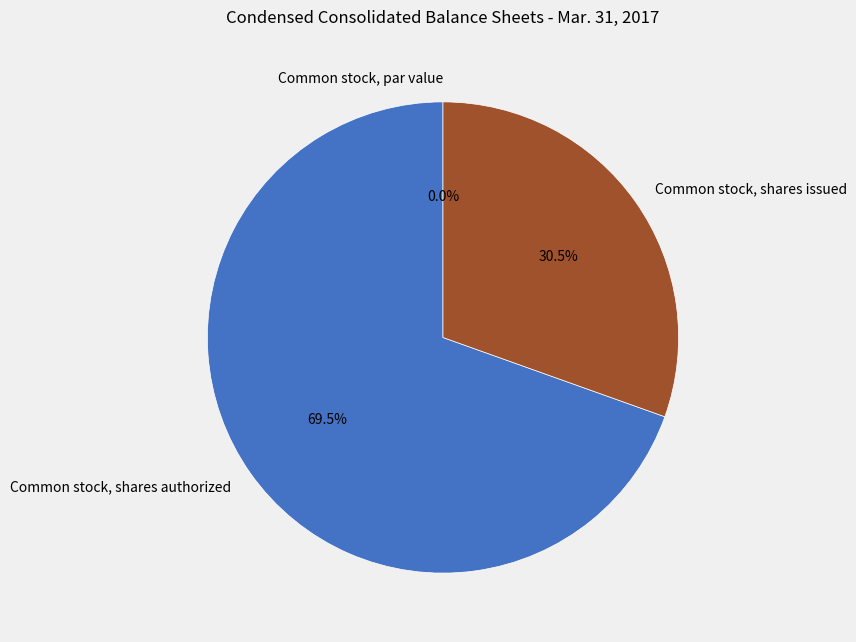

To the nearest percent, what is the average slice percentage?

33%